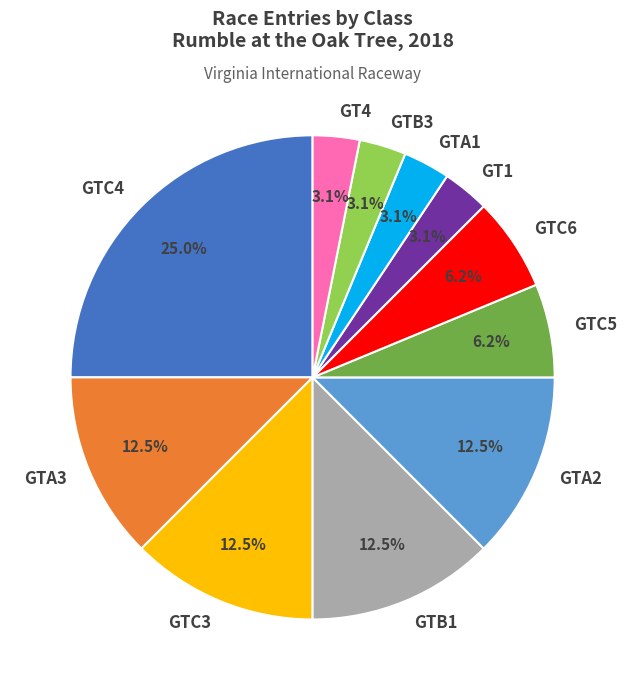

Is GTB3 the majority of the pie?

No